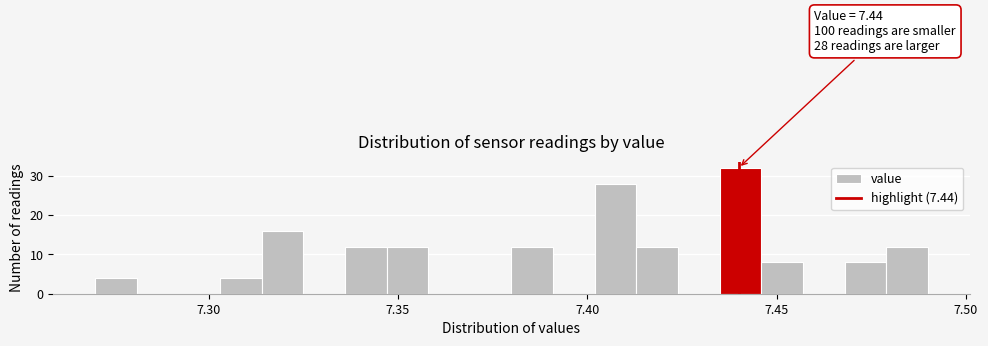

Read against the x-axis, roughly where is the centre of the tallest bar?

7.440